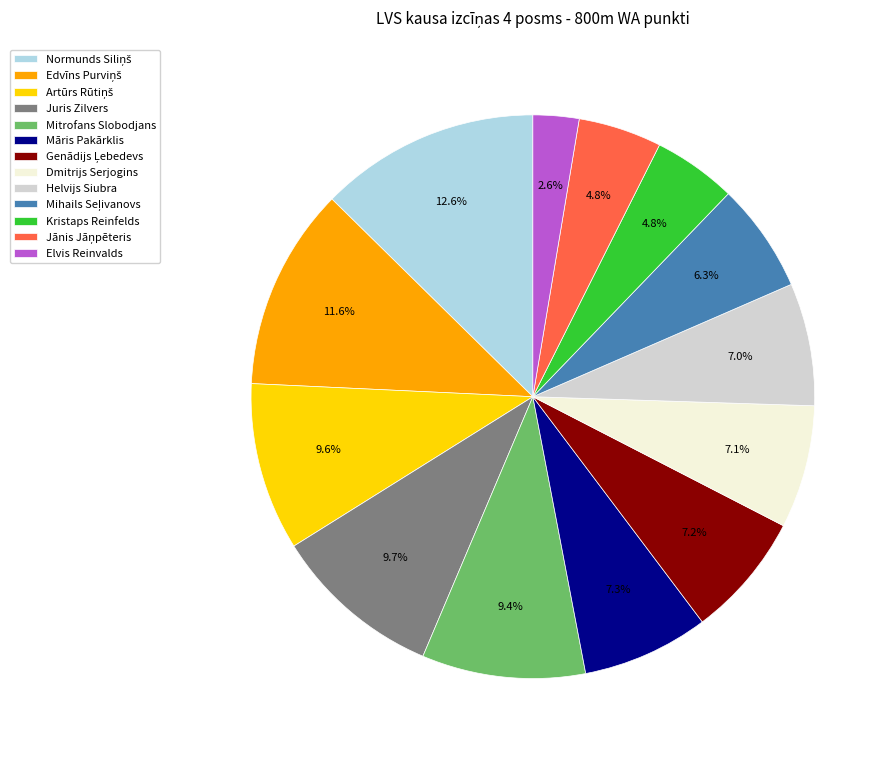

Approximately how many times larger is the value at Kristaps Reinfelds compared to Juris Zilvers?

0.5